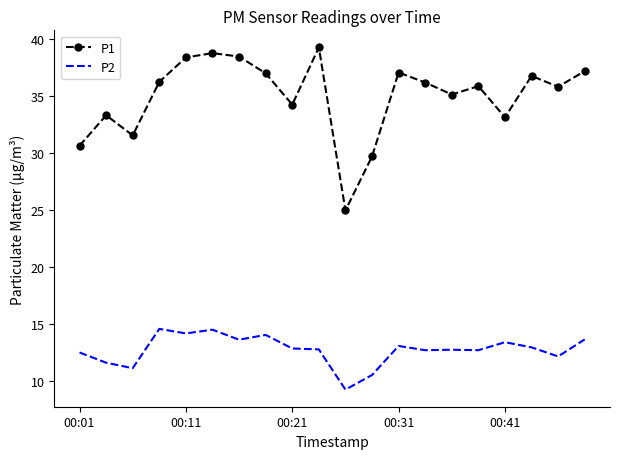

What is the highest value of the P1 series?

39.3